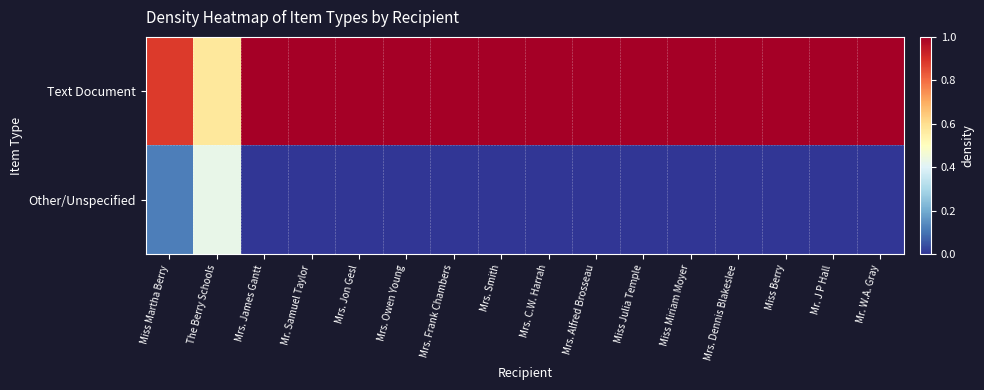

How many distinct data groups are displayed?

2